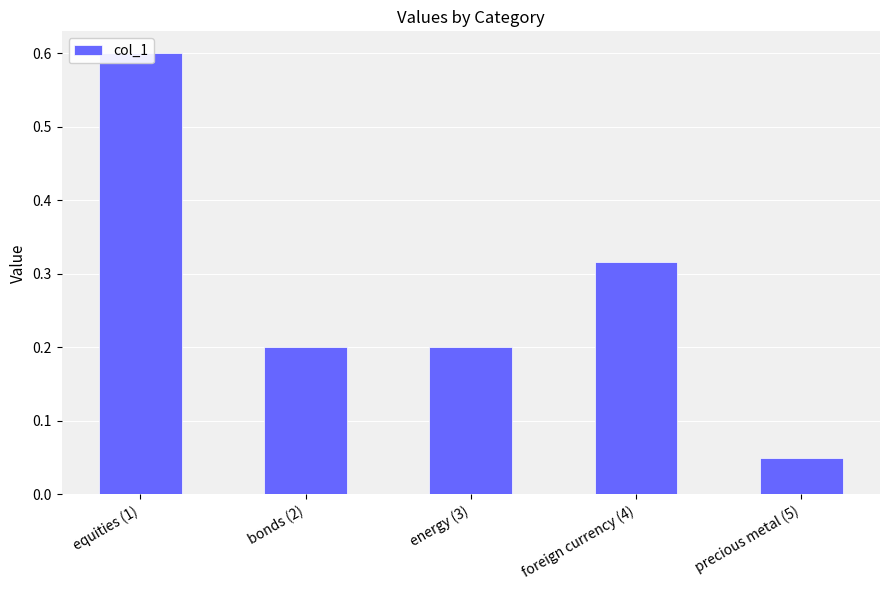

Where is the data nearest to the value 0?

precious metal (5)